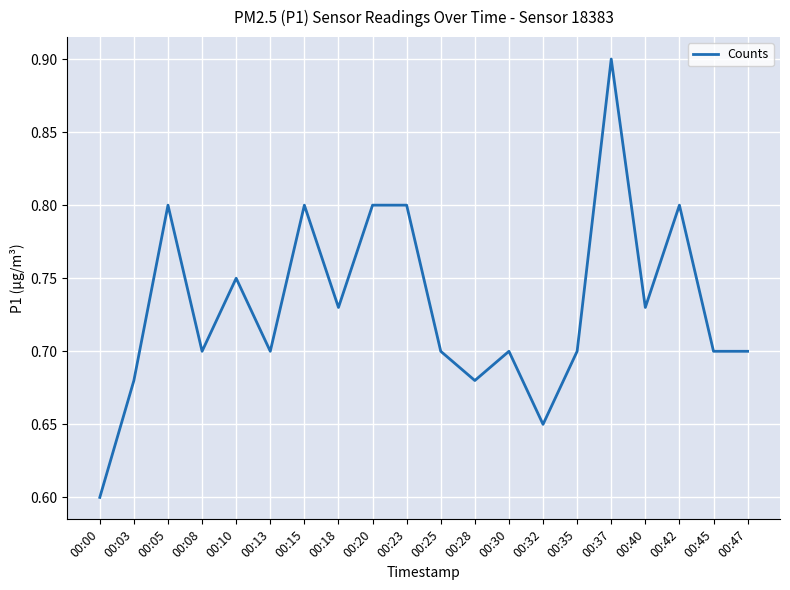

Is it true that the value at 00:03 is 0.9?

False